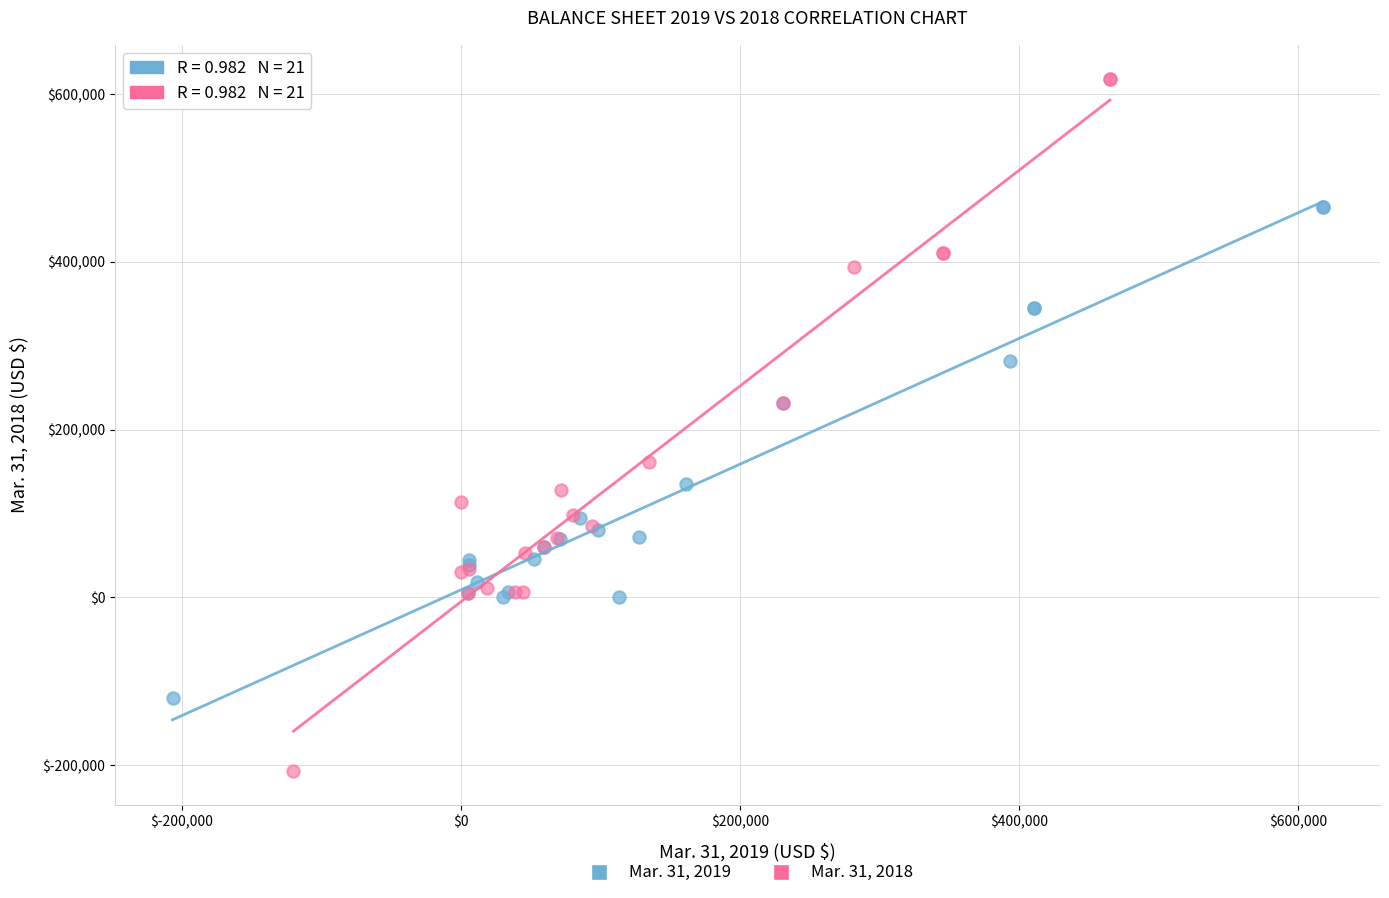

What are all the series names shown in the legend?

Mar. 31, 2019, Mar. 31, 2018